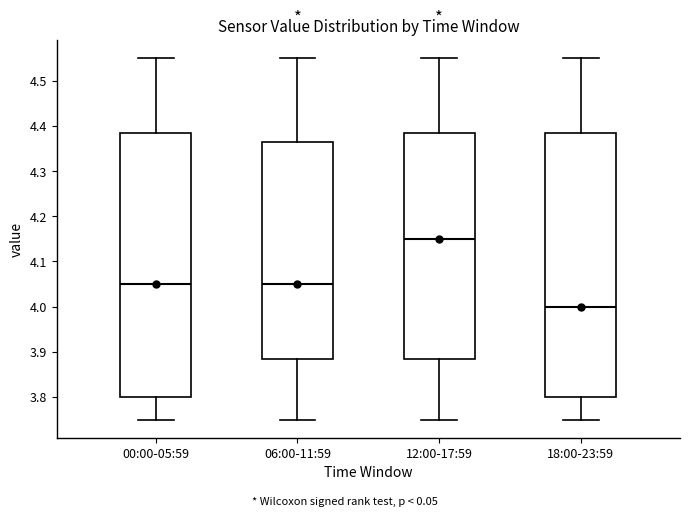

Where is the lower edge of the box for 18:00-23:59 on the y-axis? The values are not printed on the chart, so give them approximately, as read against the axis.

3.80